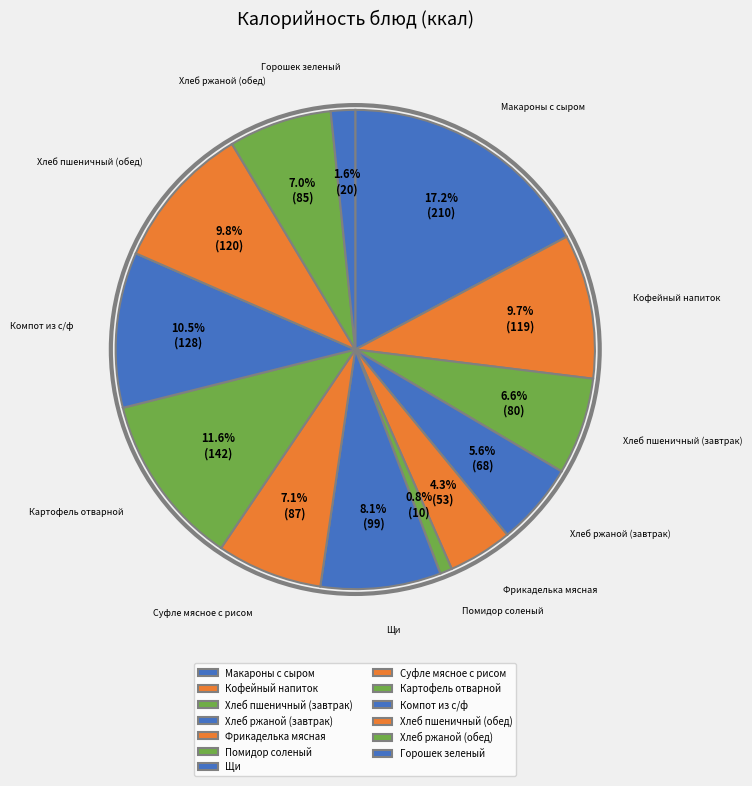

Combined, what portion of the pie is Горошек зеленый and Компот из с/ф?

12.1%